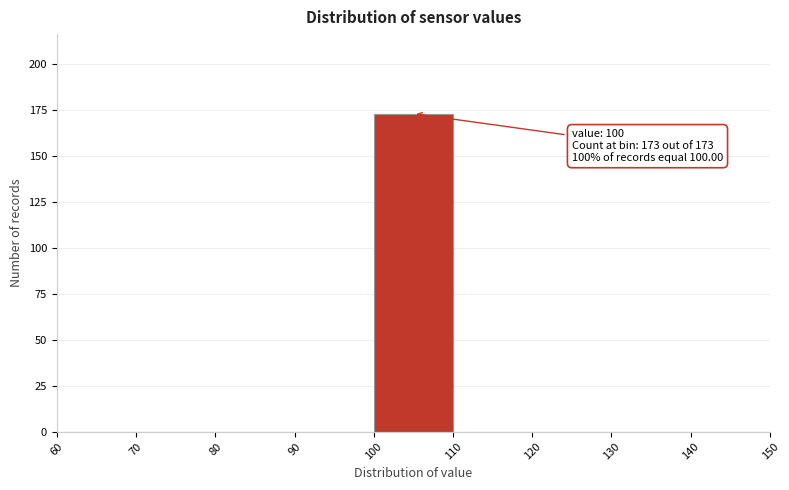

Which range on the x-axis has the tallest bar?

100 to 110